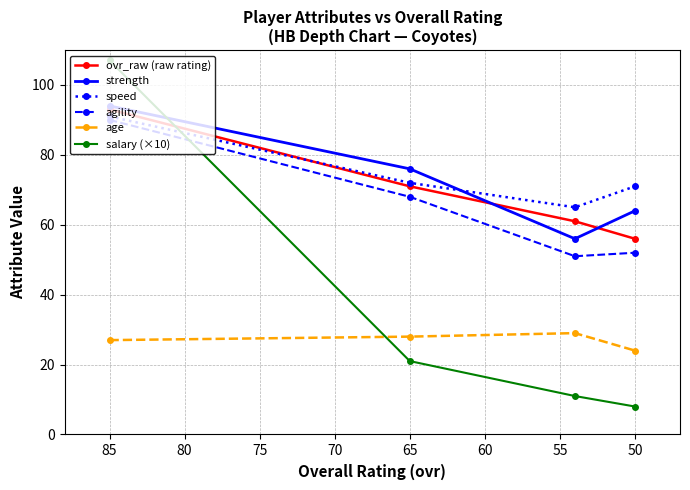

Which series has the largest total across all categories?

speed